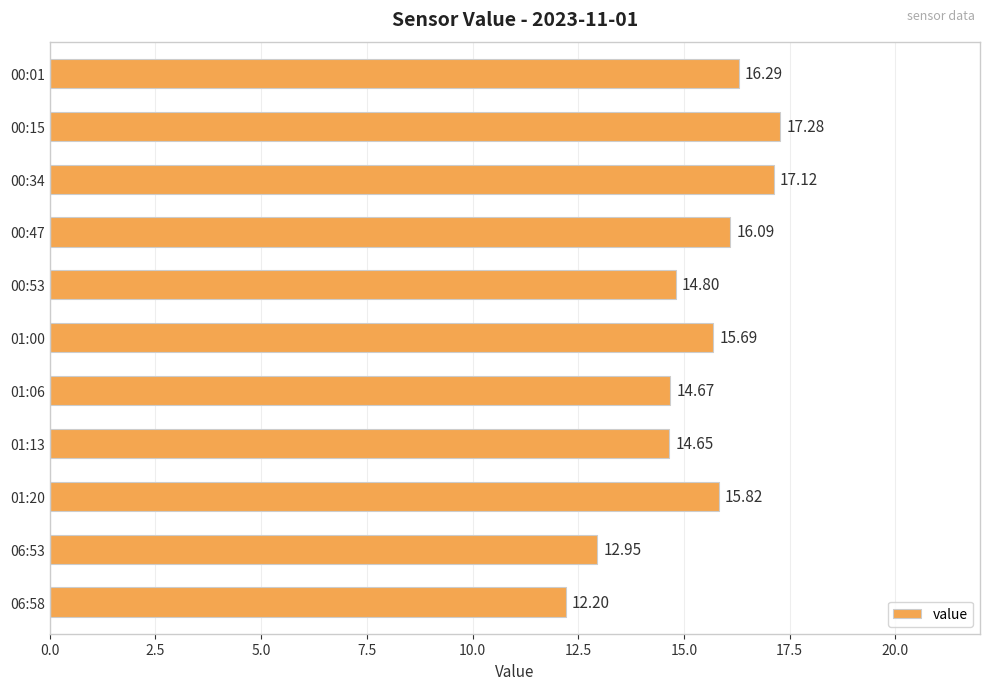

Between 00:01 and 00:53, which is larger?

00:01